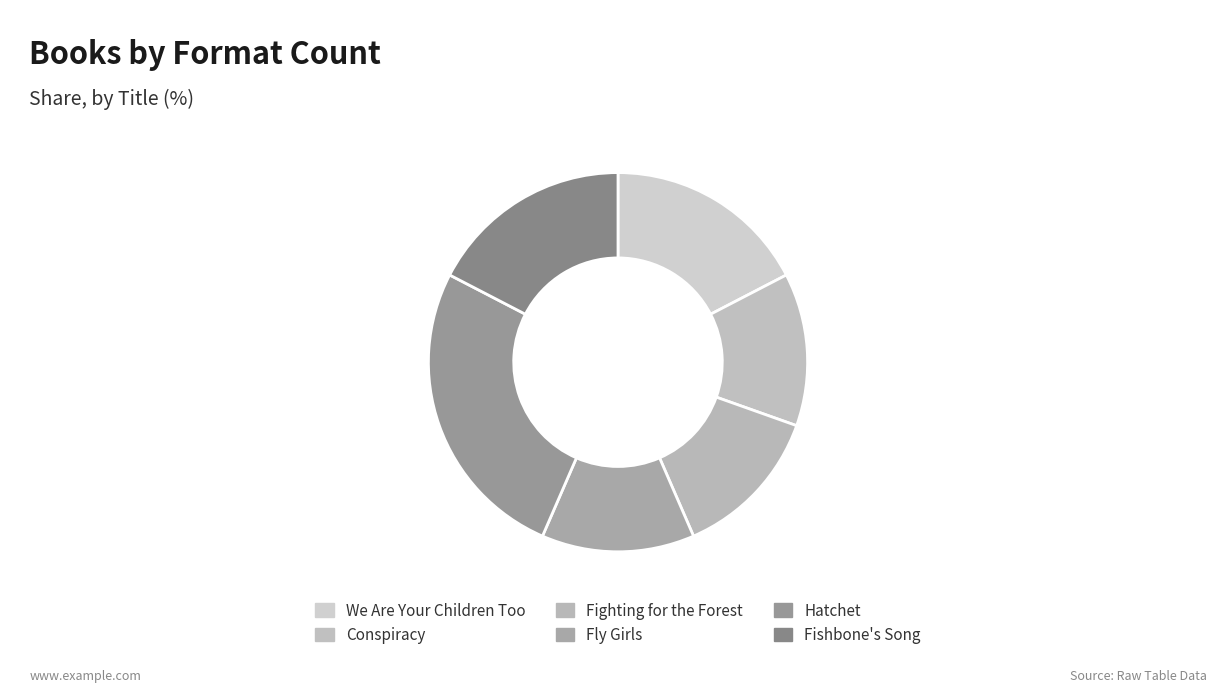

To the nearest percent, what is the combined percentage of Fly Girls and Hatchet?

39%